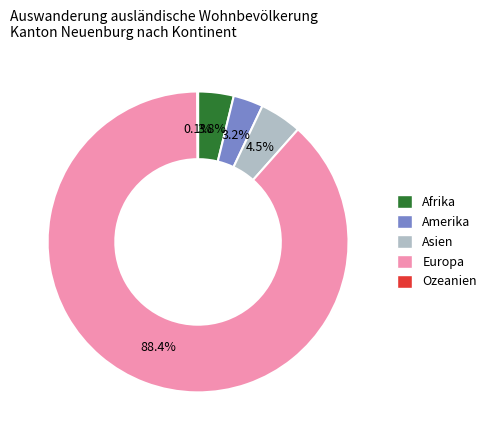

Is there any slice that represents more than half of the pie?

Yes